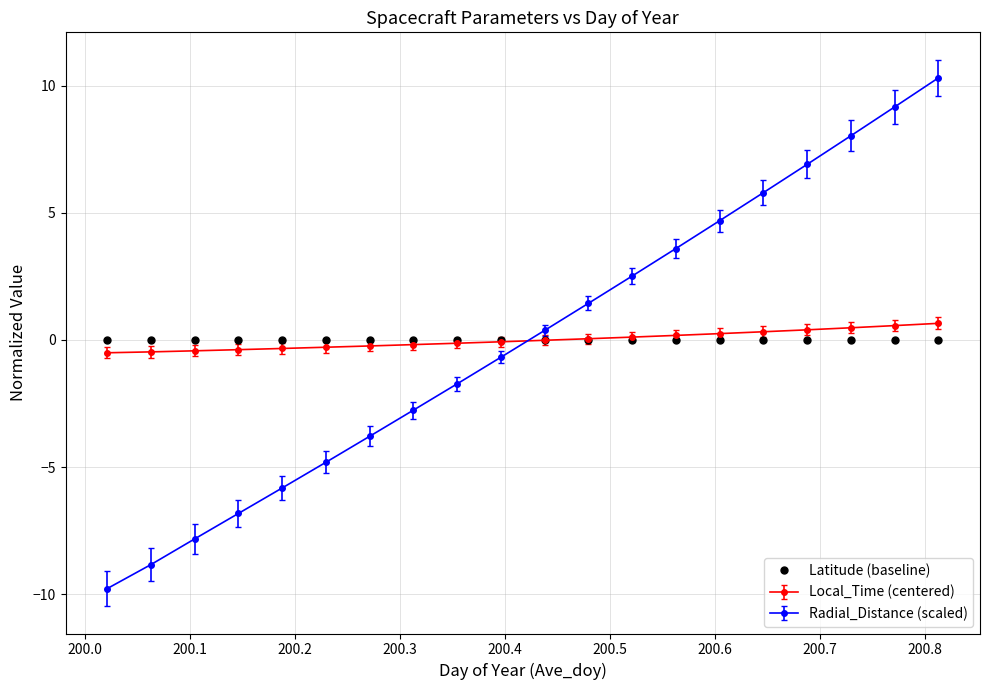

What is the value of the Radial_Distance (scaled) point at the 17th from the left?

6.9